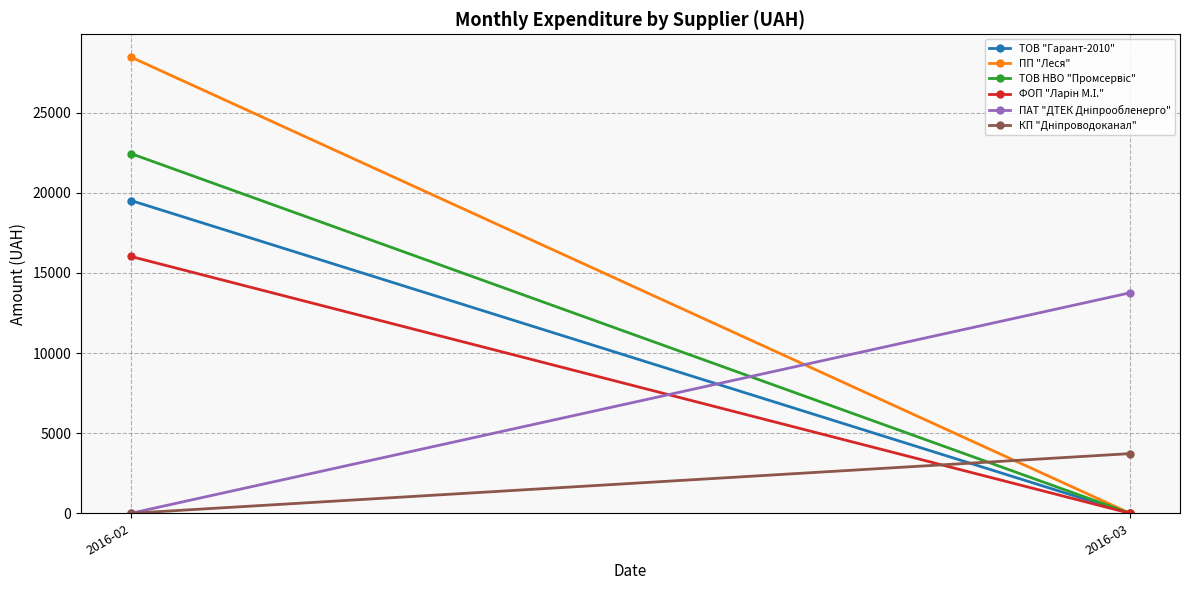

At which category is the sum across all series the highest?

2016-02